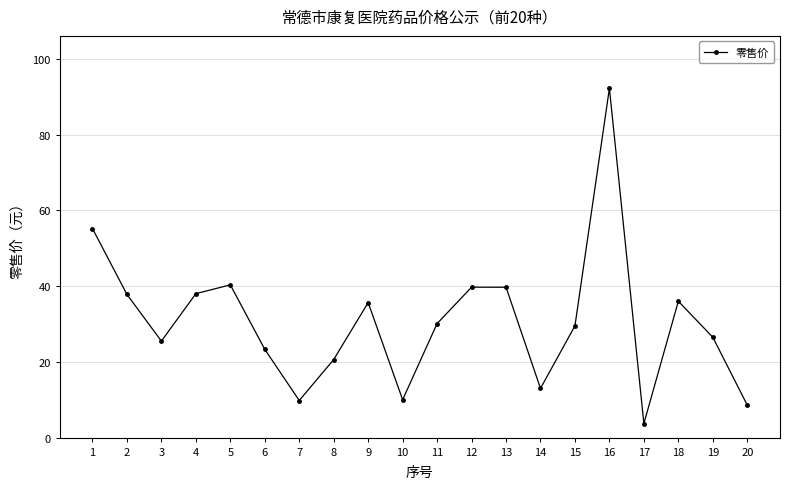

What is the approximate value at 6?

23.3